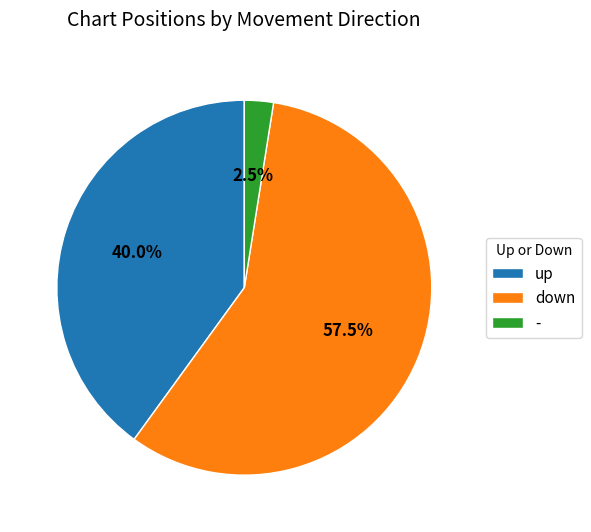

Which has a higher value, down or -?

down